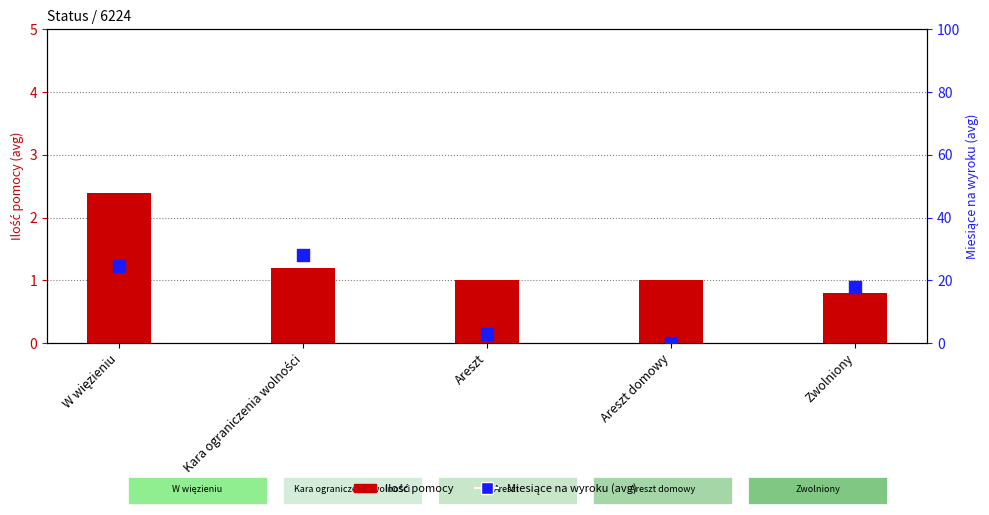

Which series has the largest total across all categories?

Miesiące na wyroku